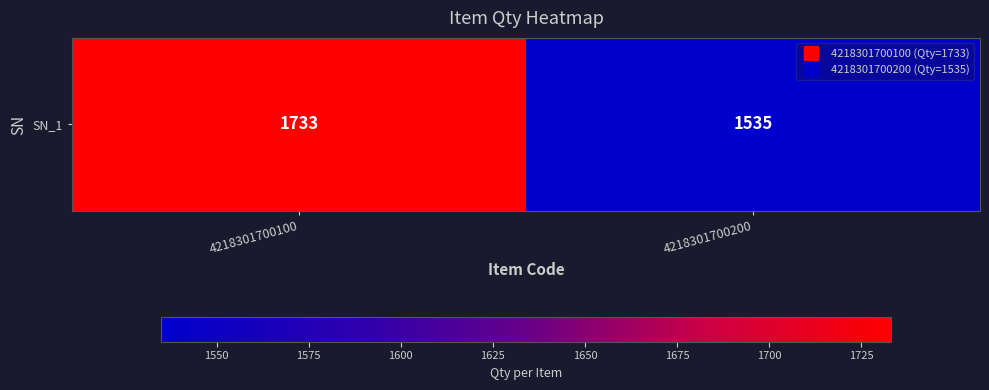

How many data points are less than 1733?

1